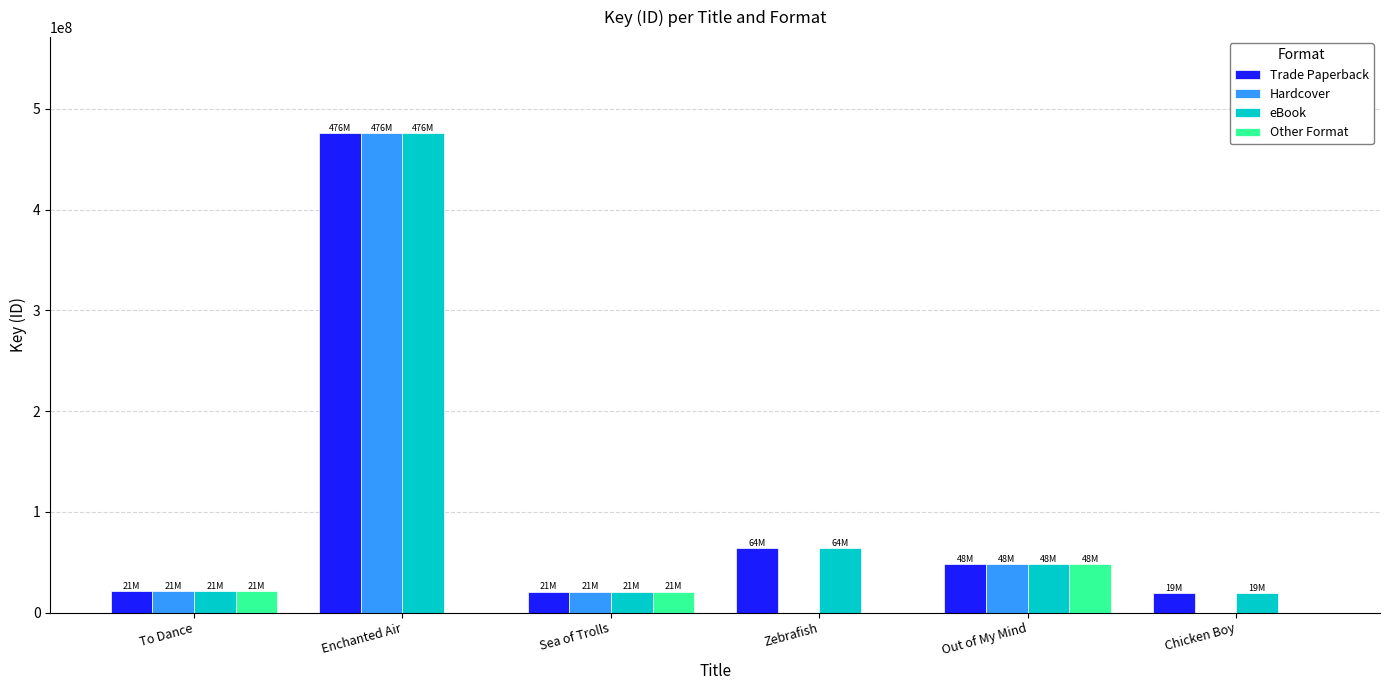

Where does the Trade Paperback series first go above 47856459?

Enchanted Air